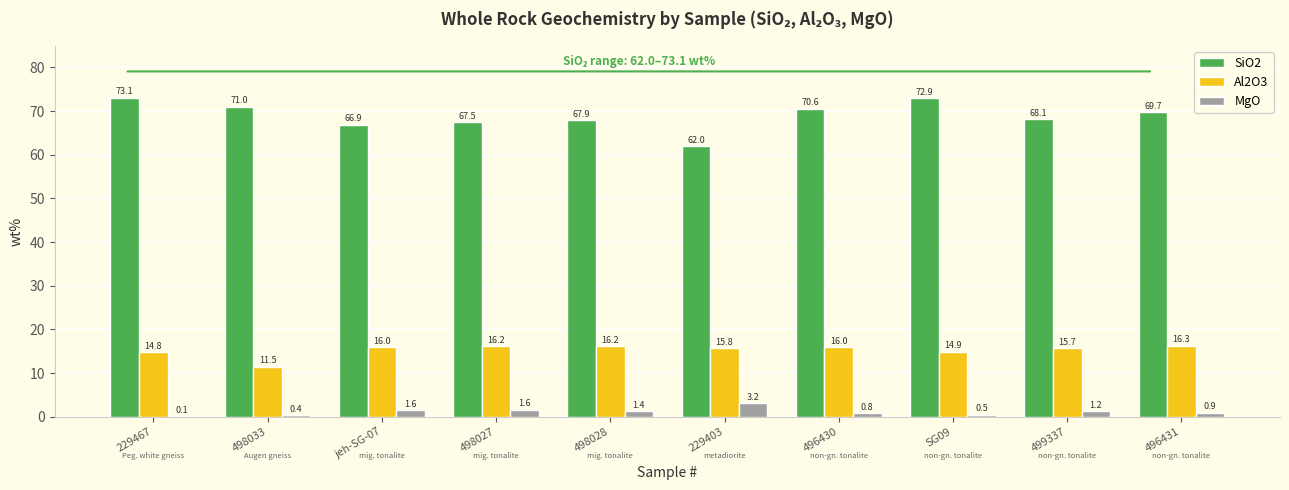

The value of Al2O3 at 229403 is 8.4. True or false?

False